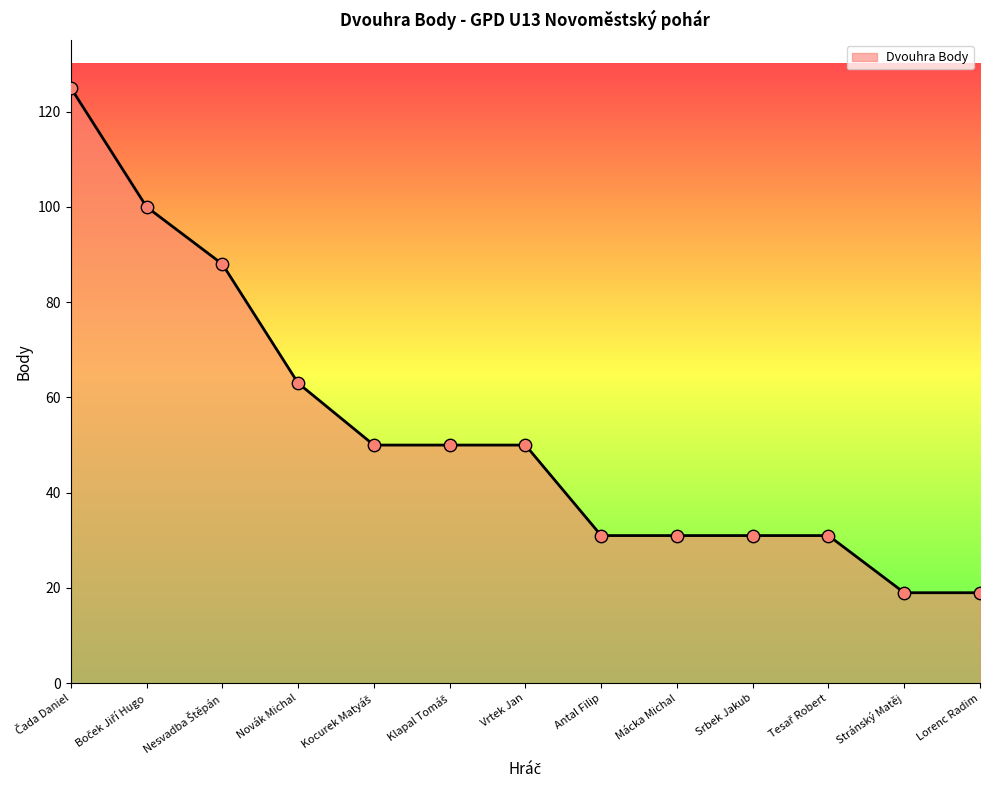

Where is the data nearest to the value 72?

Novák Michal